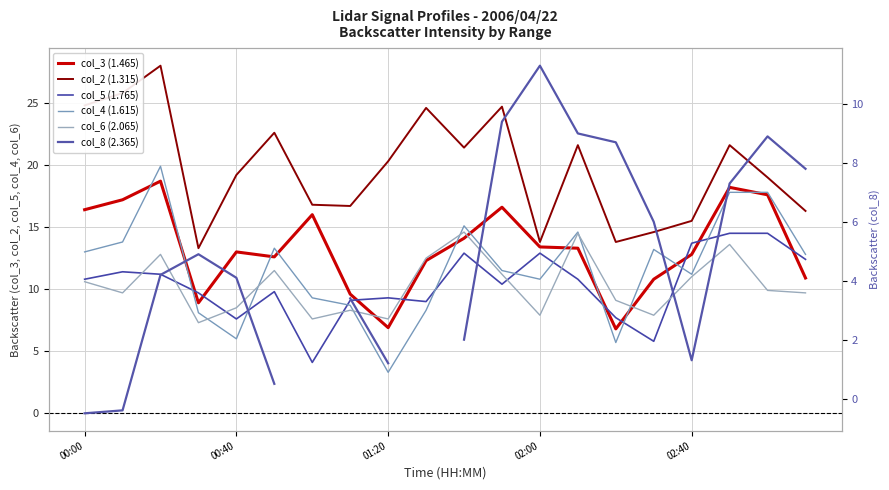

What is the minimum value shown in the chart?

-0.5